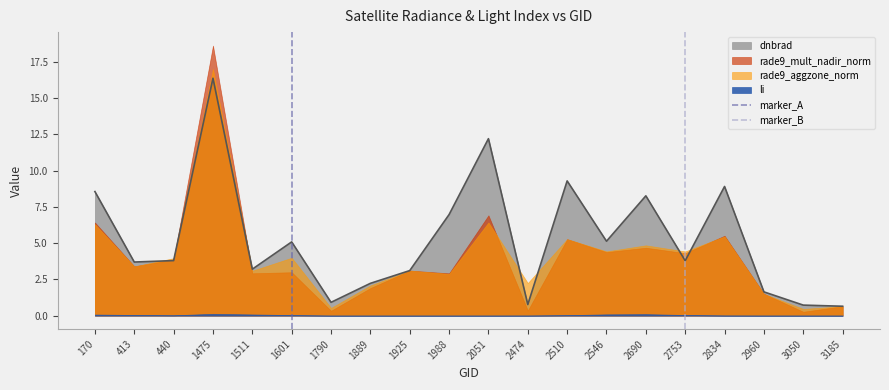

Is it true that dnbrad equals 3.2 at 1511?

True